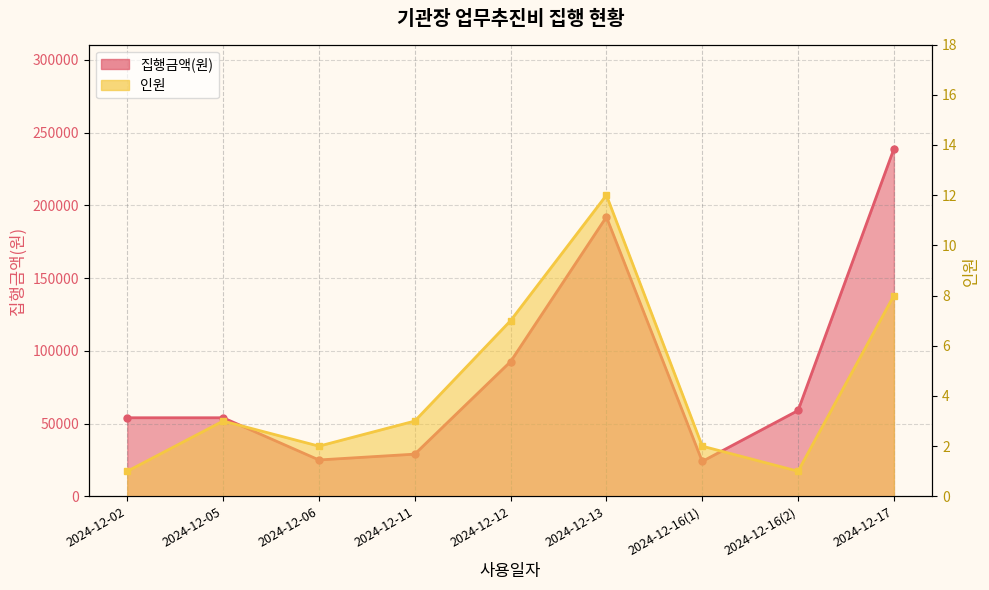

The 집행금액(원) series shows 46623 at 2024-12-13. True or false?

False